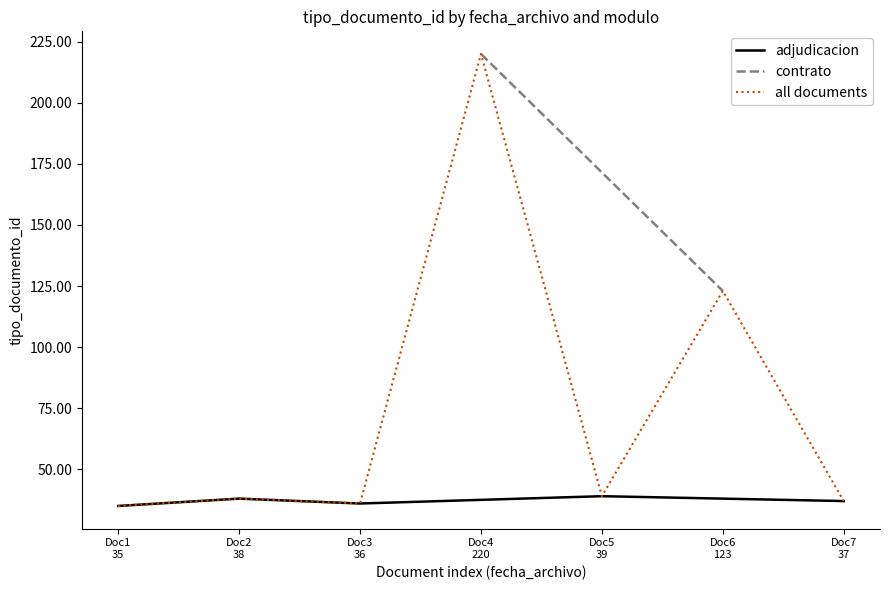

Approximately how many times larger is the value at Doc2
38 compared to Doc1
35?

1.1